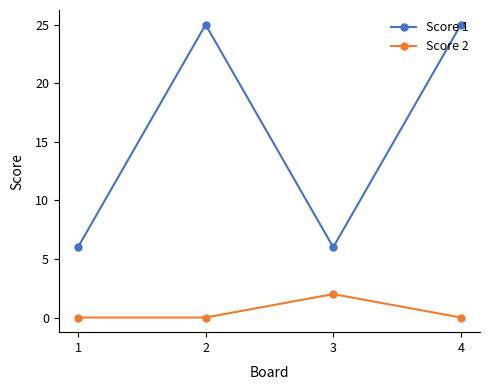

True or false: Score 1 and Score 2 cross at least once.

False